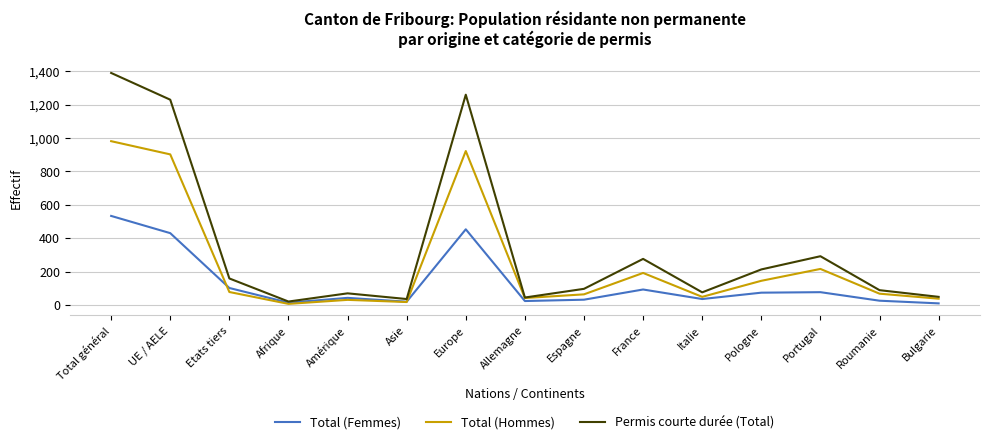

What are all the series names shown in the legend?

Total (Femmes), Total (Hommes), Permis courte durée (Total)